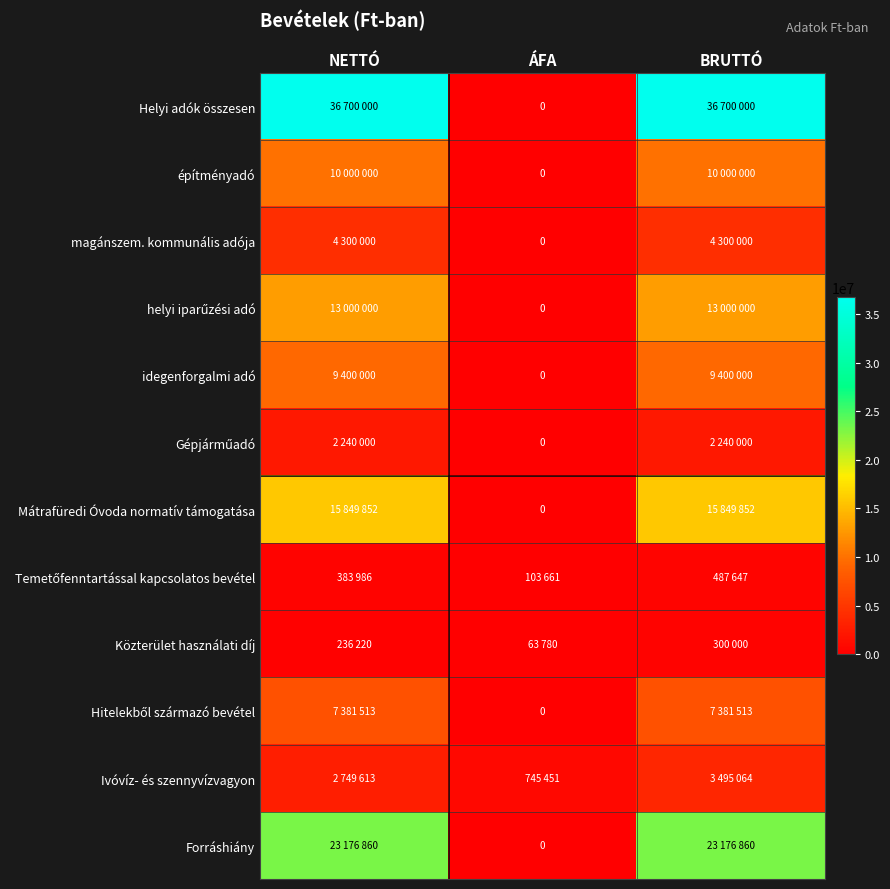

What is the average value of the helyi iparűzési adó series?

8666667